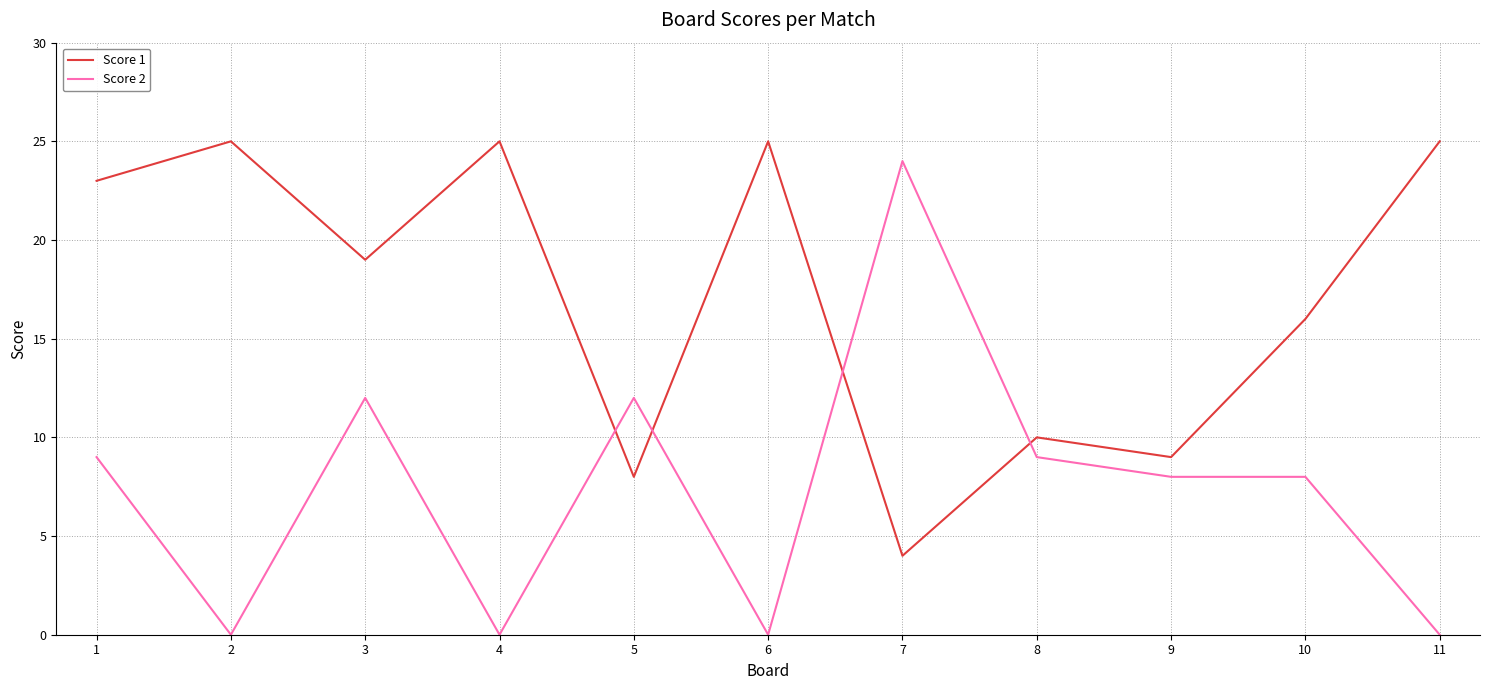

Reading right to left, what are all the values shown in this chart?

Score 1: 11=25	10=16	9=9	8=10	7=4	6=25	5=8	4=25	3=19	2=25	1=23
Score 2: 11=0	10=8	9=8	8=9	7=24	6=0	5=12	4=0	3=12	2=0	1=9